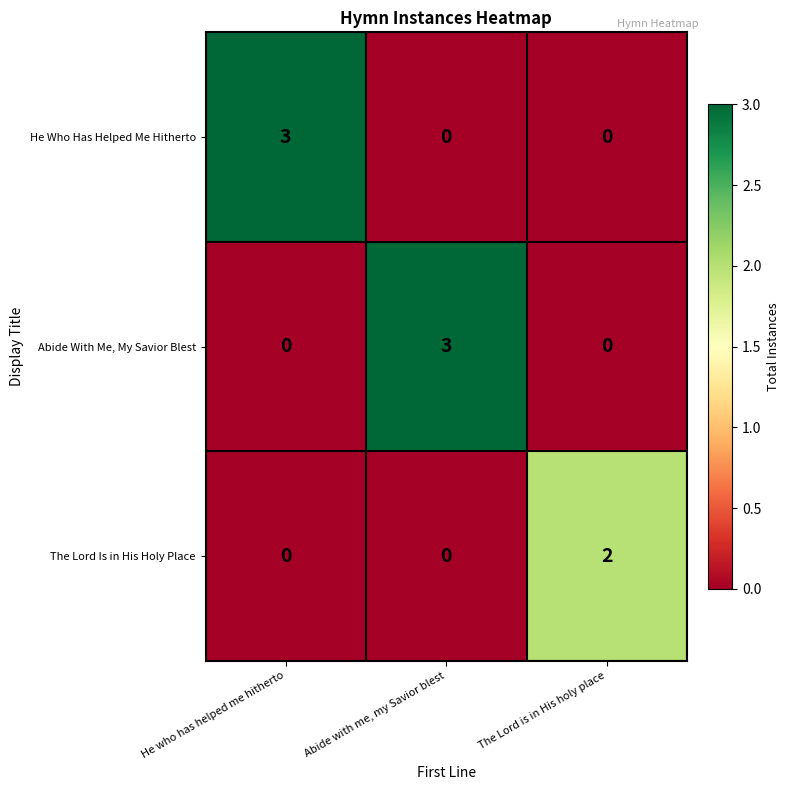

What is the total value across all series at The Lord is in His holy place?

2